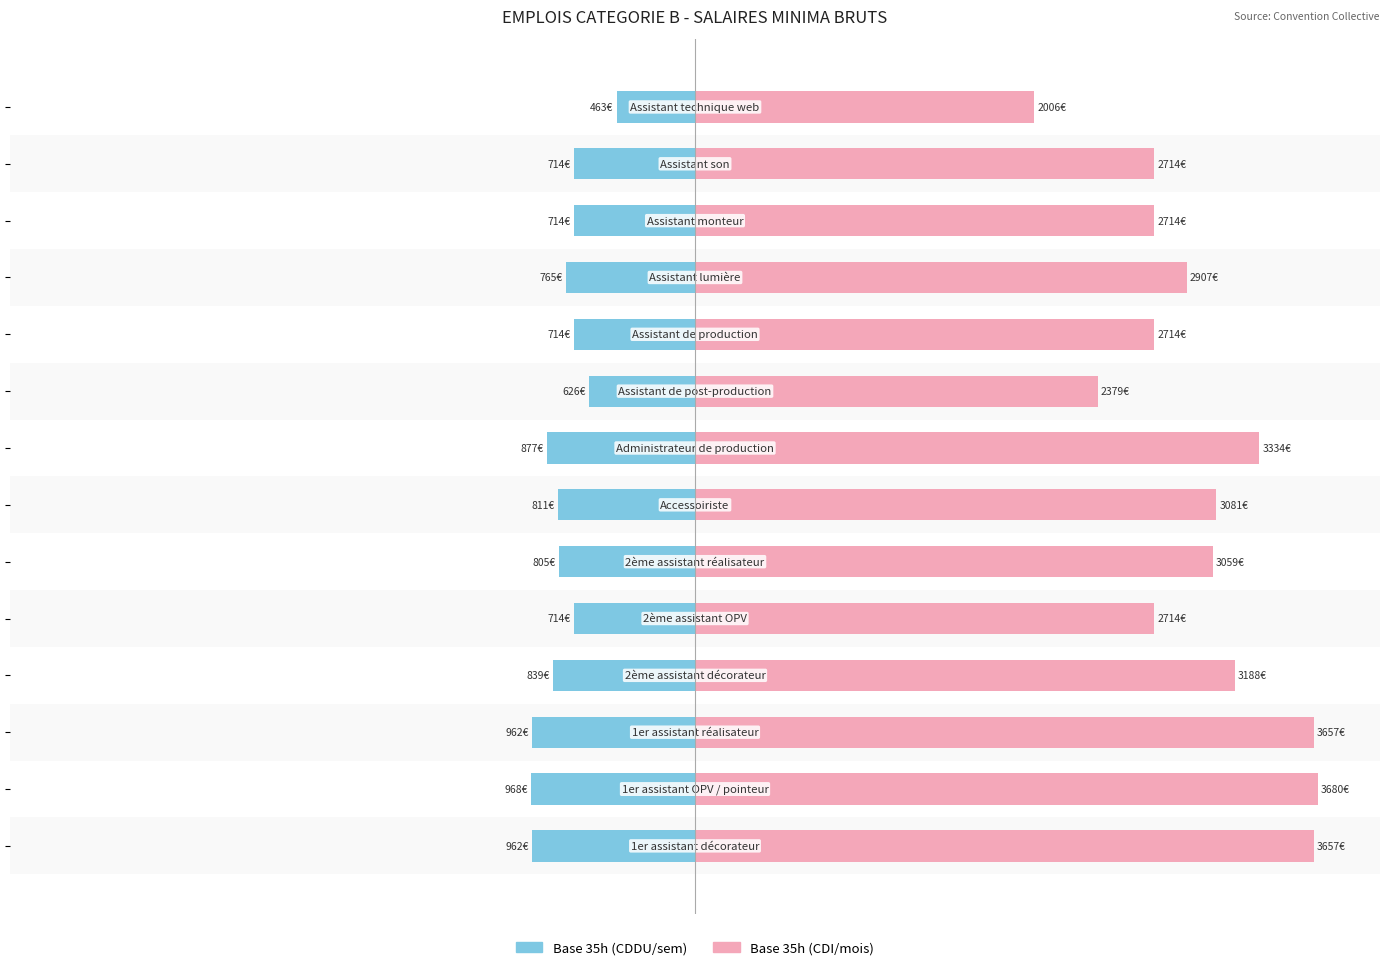

True or false: Base 35h (CDI/mois) has a value of 30.3 at 125.

False